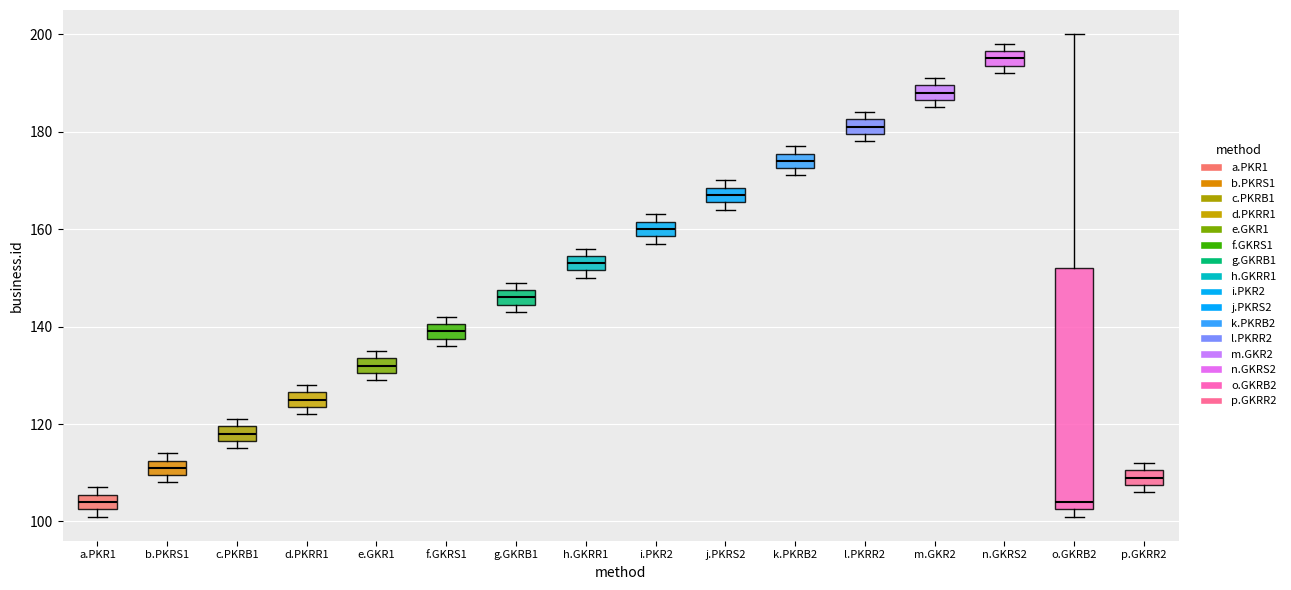

Which box is the tallest, from its lower edge to its upper edge?

o.GKRB2